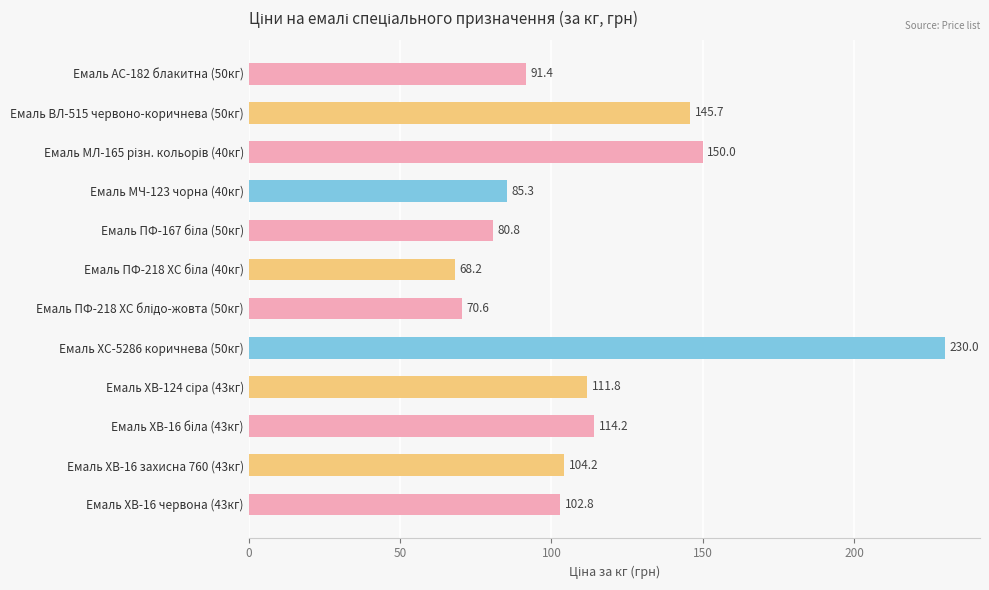

Reading top to bottom, list all the values displayed in this chart.

91.4	145.7	150.0	85.3	80.8	68.2	70.6	230.0	111.8	114.2	104.2	102.8